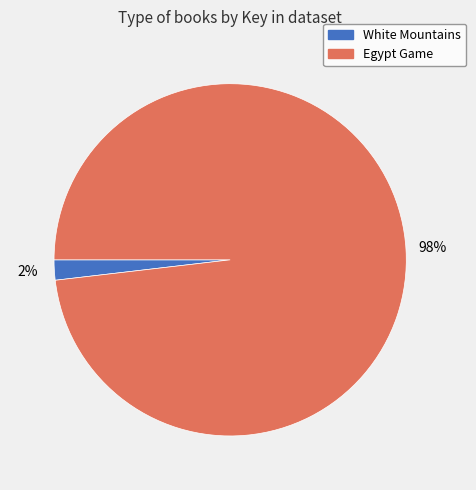

Do Egypt Game and White Mountains together represent more than half of the pie?

Yes